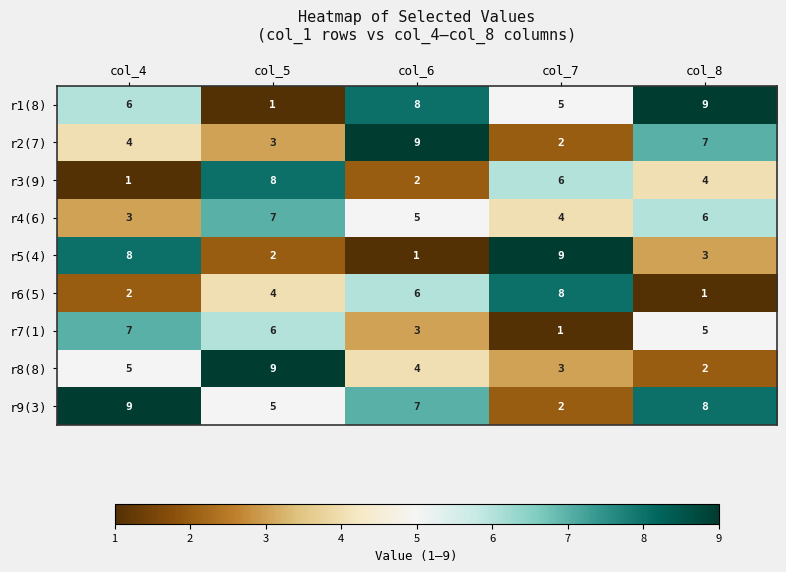

Where does the r4(6) series first go above 5?

col_5